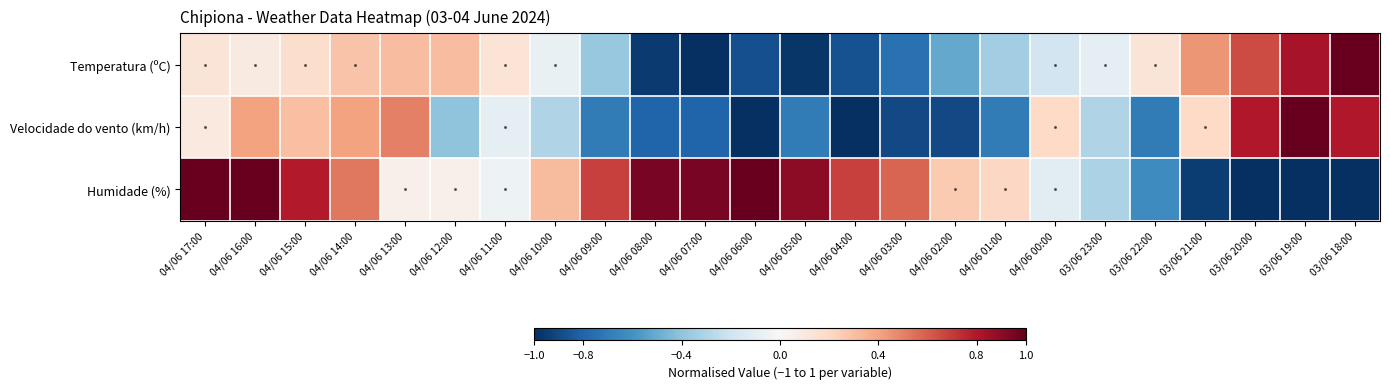

Reading left to right, extract all data points from this chart.

Temperatura (ºC): 04/06 17:00=0.1	04/06 16:00=0.1	04/06 15:00=0.2	04/06 14:00=0.3	04/06 13:00=0.3	04/06 12:00=0.3	04/06 11:00=0.1	04/06 10:00=-0.1	04/06 09:00=-0.4	04/06 08:00=-1.0	04/06 07:00=-1.0	04/06 06:00=-0.9	04/06 05:00=-1.0	04/06 04:00=-0.9	04/06 03:00=-0.7	04/06 02:00=-0.5	04/06 01:00=-0.4	04/06 00:00=-0.2	03/06 23:00=-0.1	03/06 22:00=0.1	03/06 21:00=0.4	03/06 20:00=0.7	03/06 19:00=0.8	03/06 18:00=1.0
Velocidade do vento (km/h): 04/06 17:00=0.1	04/06 16:00=0.4	04/06 15:00=0.3	04/06 14:00=0.4	04/06 13:00=0.5	04/06 12:00=-0.4	04/06 11:00=-0.1	04/06 10:00=-0.3	04/06 09:00=-0.7	04/06 08:00=-0.8	04/06 07:00=-0.8	04/06 06:00=-1.0	04/06 05:00=-0.7	04/06 04:00=-1.0	04/06 03:00=-0.9	04/06 02:00=-0.9	04/06 01:00=-0.7	04/06 00:00=0.2	03/06 23:00=-0.3	03/06 22:00=-0.7	03/06 21:00=0.2	03/06 20:00=0.8	03/06 19:00=1.0	03/06 18:00=0.8
Humidade (%): 04/06 17:00=1.0	04/06 16:00=1.0	04/06 15:00=0.8	04/06 14:00=0.5	04/06 13:00=0.1	04/06 12:00=0.1	04/06 11:00=-0.1	04/06 10:00=0.3	04/06 09:00=0.7	04/06 08:00=0.9	04/06 07:00=0.9	04/06 06:00=1.0	04/06 05:00=0.9	04/06 04:00=0.7	04/06 03:00=0.6	04/06 02:00=0.3	04/06 01:00=0.2	04/06 00:00=-0.1	03/06 23:00=-0.3	03/06 22:00=-0.6	03/06 21:00=-0.9	03/06 20:00=-1.0	03/06 19:00=-1.0	03/06 18:00=-1.0